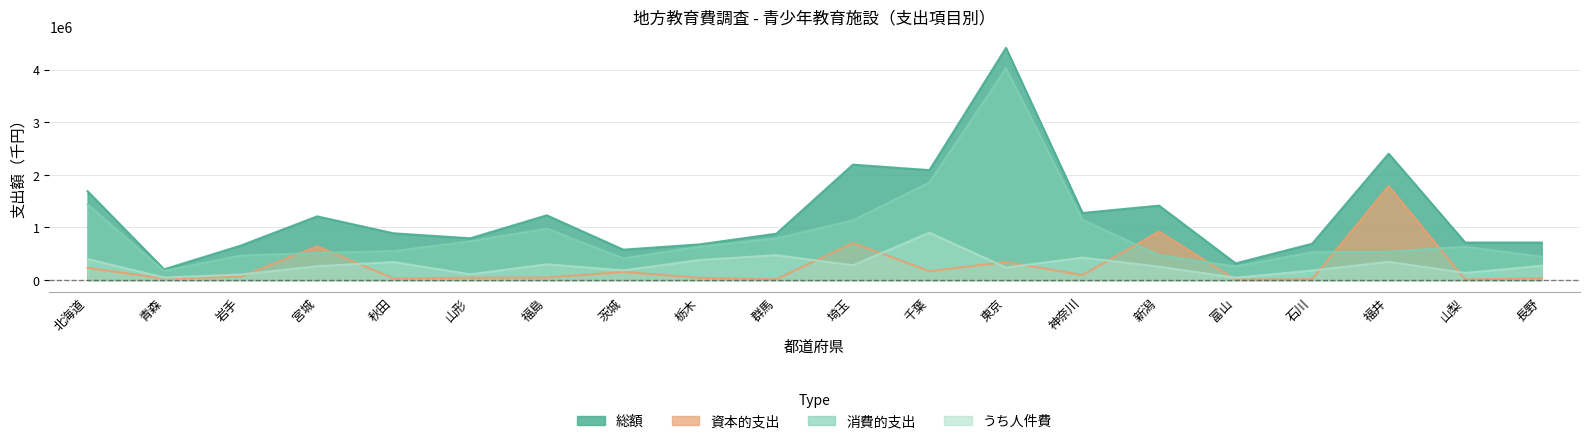

Reading right to left, list all the values displayed in this chart.

総額: 712642	713064	2403986	690359	316816	1415271	1275309	4415851	2090251	2194706	881473	678504	577333	1231169	793866	888113	1210712	653654	203509	1689609
消費的支出: 444469	632210	539688	527994	257412	473928	1141888	4027326	1854921	1135340	791706	636088	411911	977834	736682	552106	513311	466653	173590	1437277
うち人件費: 270758	134007	346217	180594	43140	254065	426421	236800	900675	279541	472653	381258	183353	298769	108711	341788	262687	104918	45934	399226
資本的支出: 36267	10021	1787075	16363	7146	921831	93782	342830	168286	705888	15868	41493	153188	47015	45000	28181	642264	60978	29919	229835